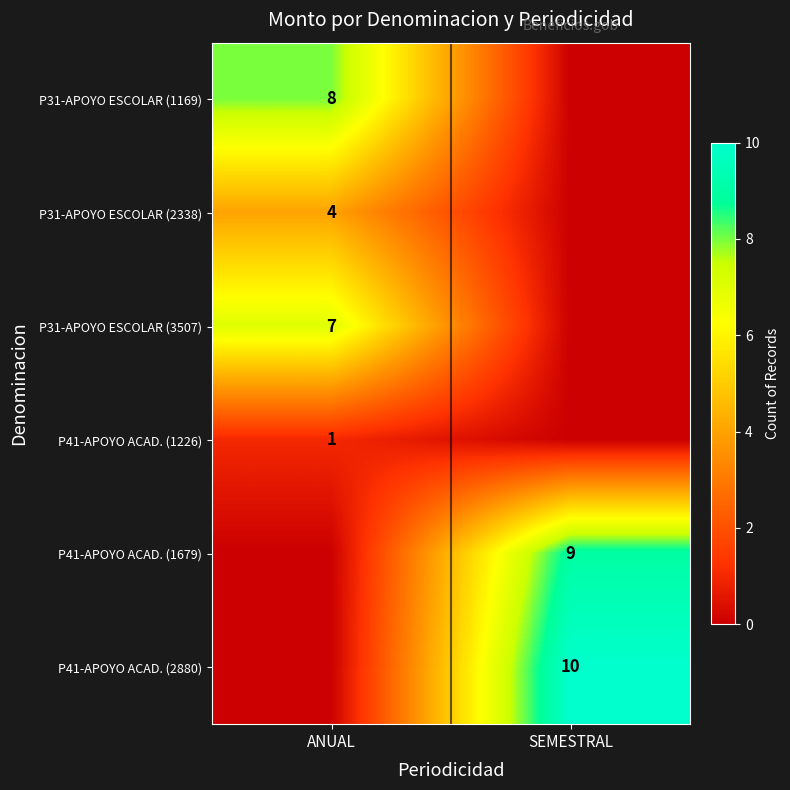

The P41-APOYO ACAD. (1679) series shows 9 at SEMESTRAL. True or false?

True